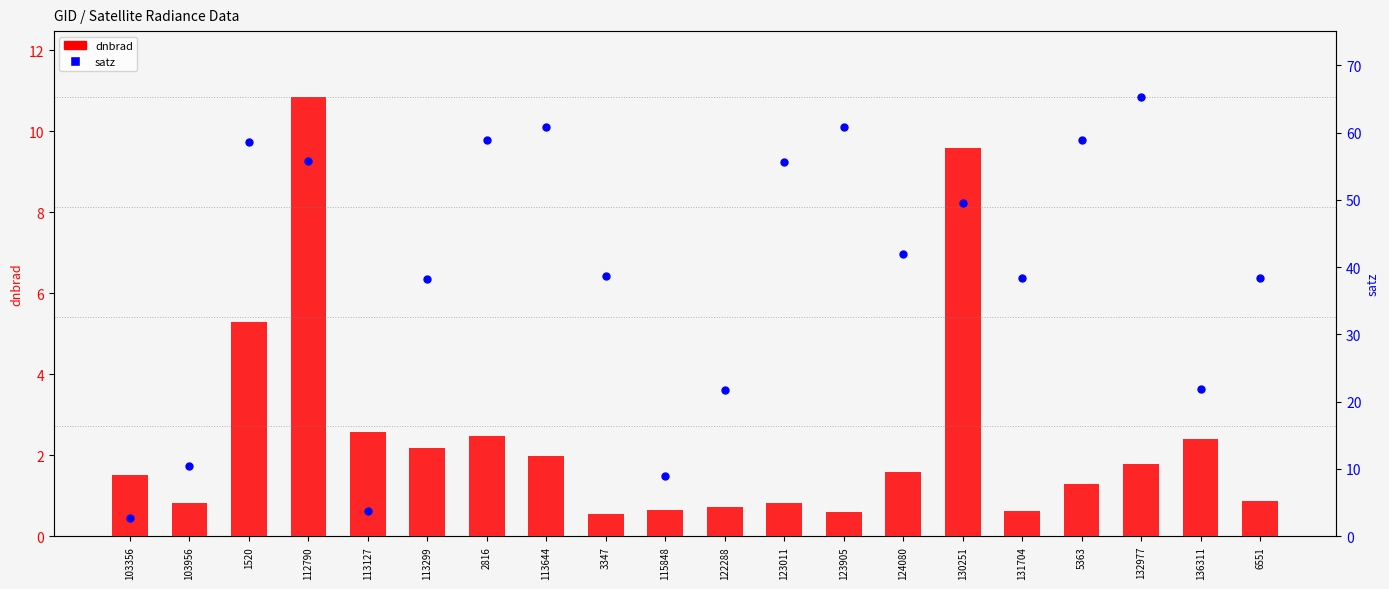

Which series has the largest total across all categories?

satz